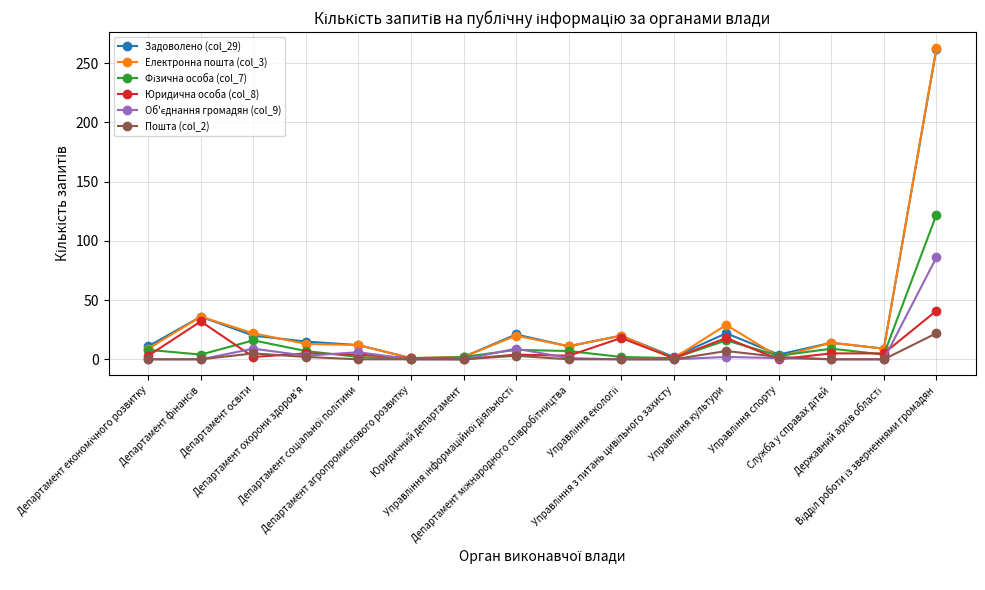

True or false: Електронна пошта (col_3) has more than 2 interior local peaks.

True